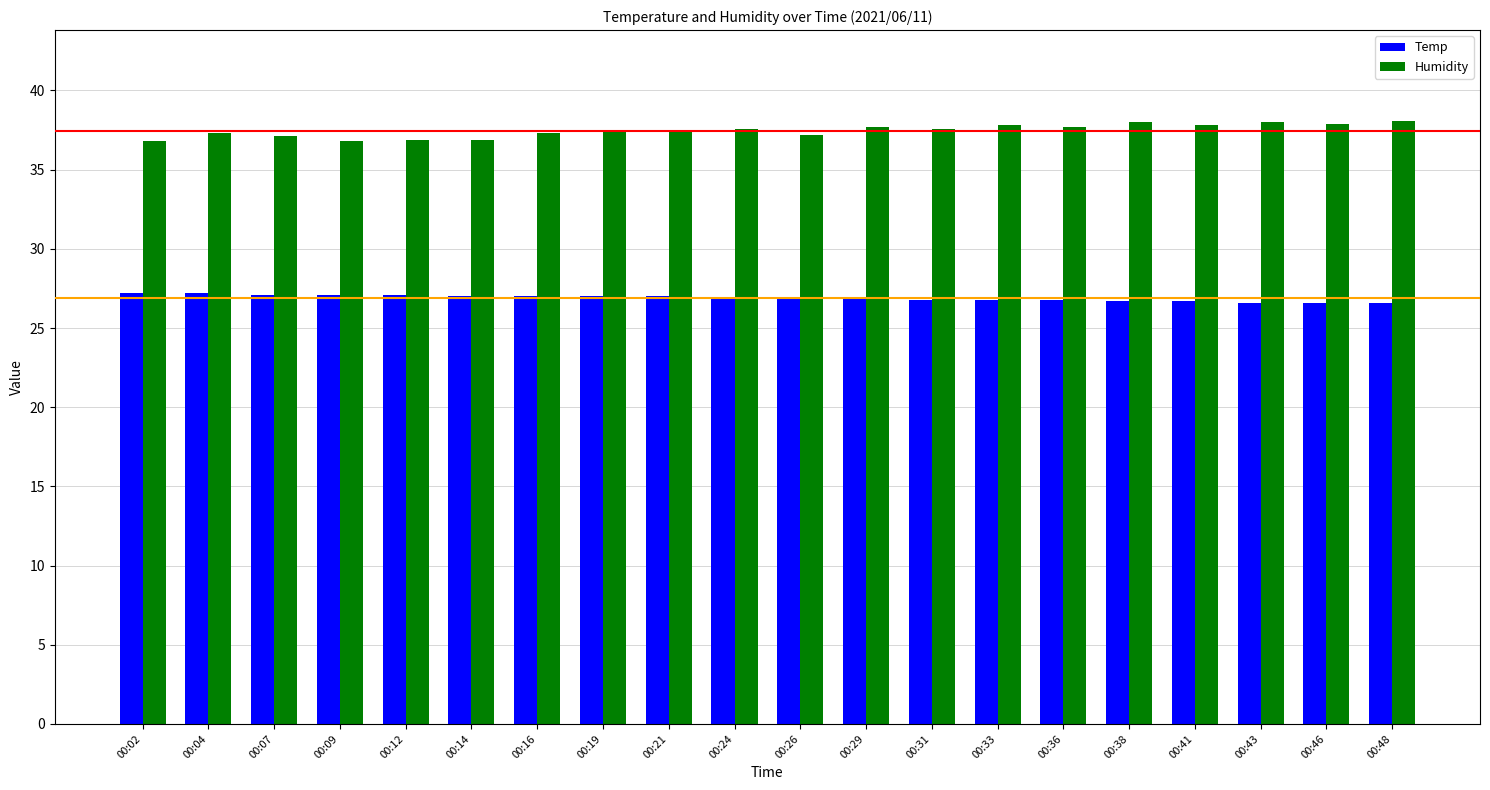

Where does the Humidity series first go above 37?

00:04